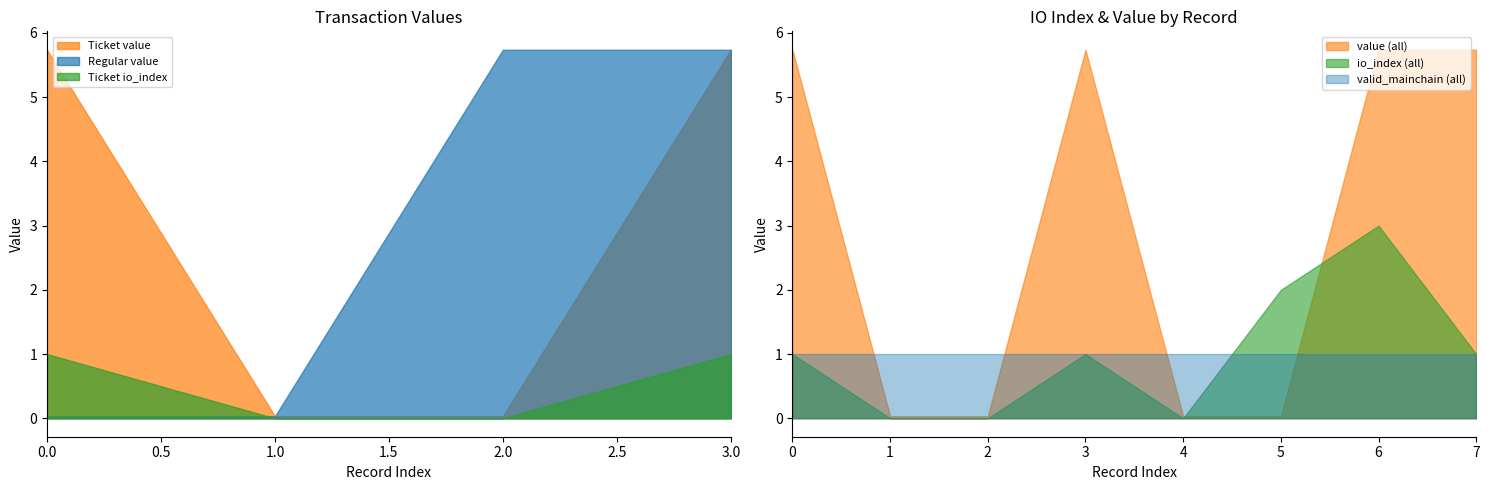

Reading left to right, what are all the values shown in this chart?

io_index: 1.0	0.0	0.0	1.0	0.0	2.0	3.0	1.0
value: 5.7	0.0	0.0	5.7	0.0	0.0	5.7	5.7
valid_mainchain: 1.0	1.0	1.0	1.0	1.0	1.0	1.0	1.0